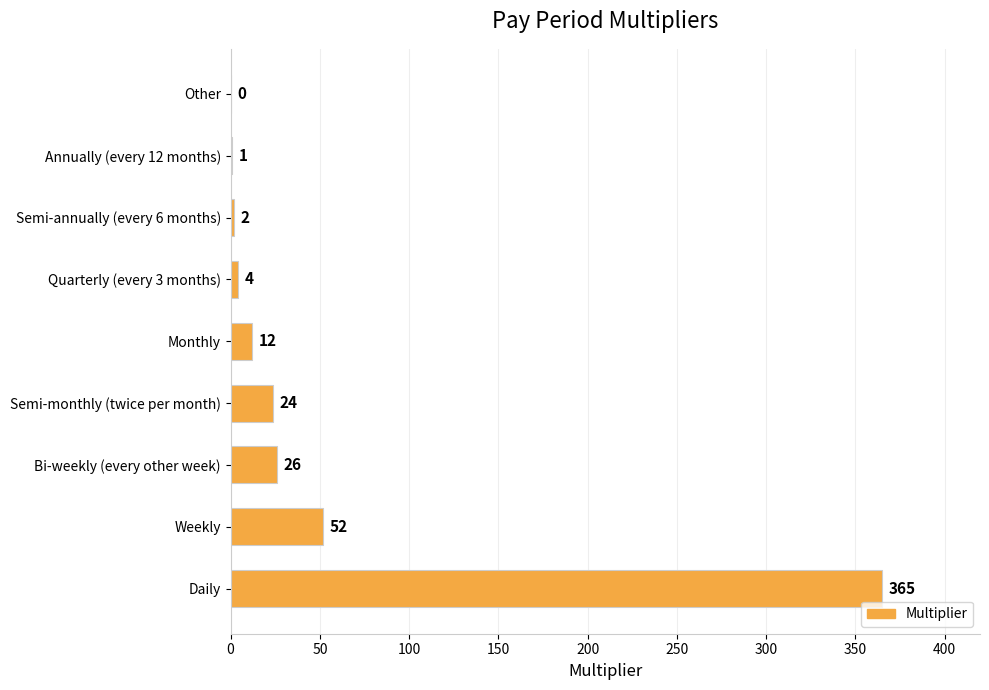

Reading bottom to top, transcribe all the data shown in this chart.

Daily=365	Weekly=52	Bi-weekly (every other week)=26	Semi-monthly (twice per month)=24	Monthly=12	Quarterly (every 3 months)=4	Semi-annually (every 6 months)=2	Annually (every 12 months)=1	Other=0